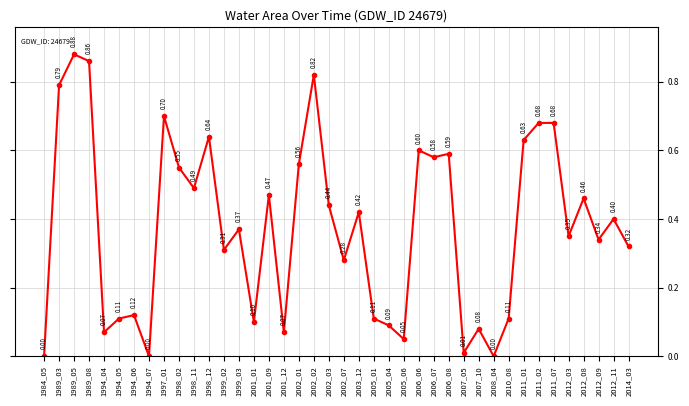

How many interior local valleys (lower than both neighbors) does the data have?

13